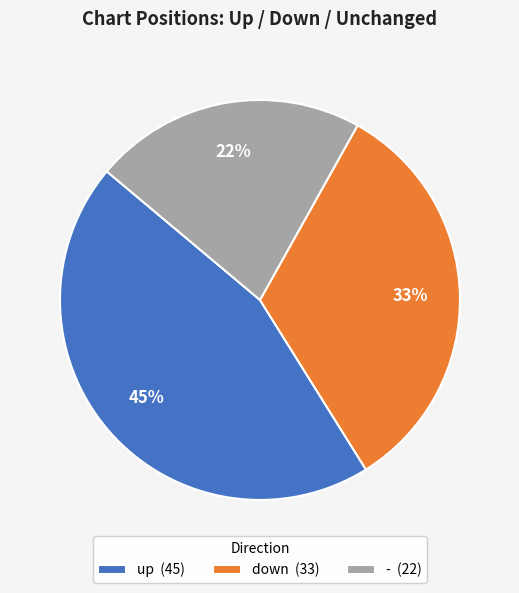

Which has a higher value, down or up?

up